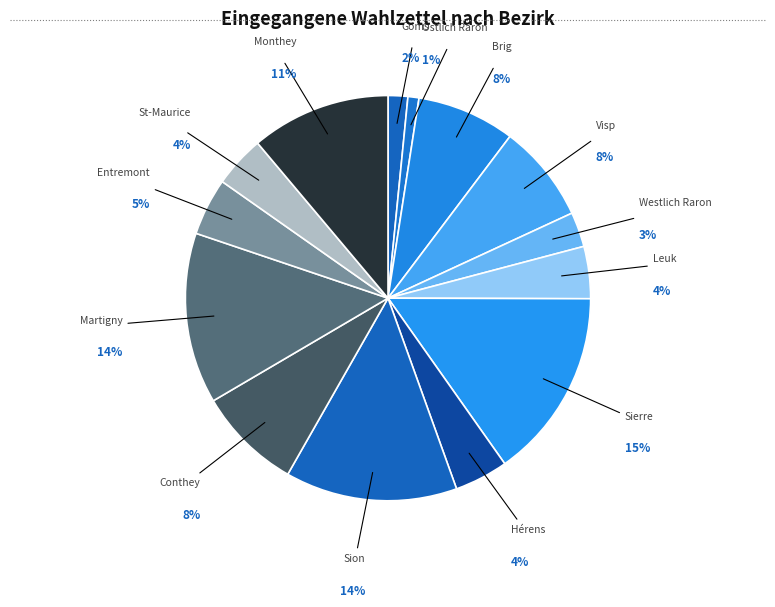

Is there any slice that represents more than half of the pie?

No